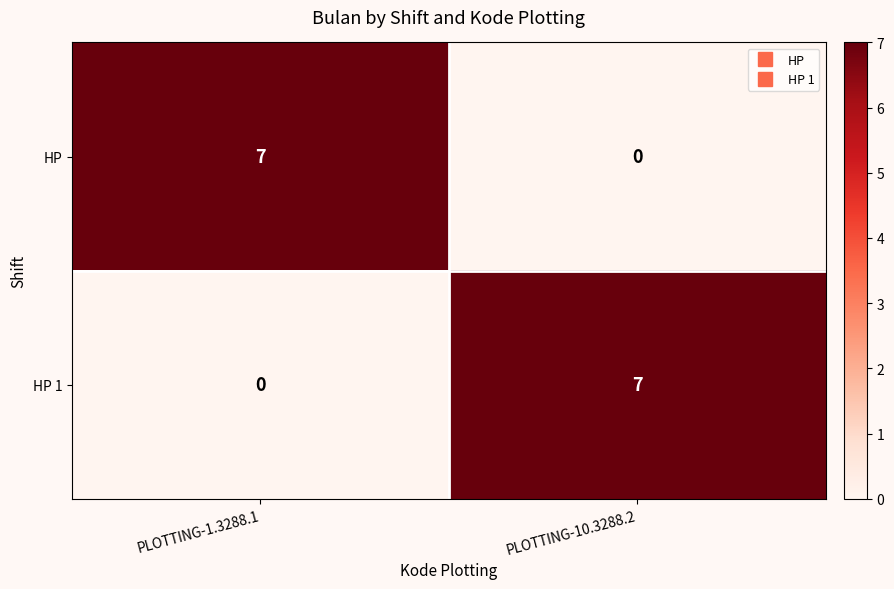

How many data points does each series have?

2